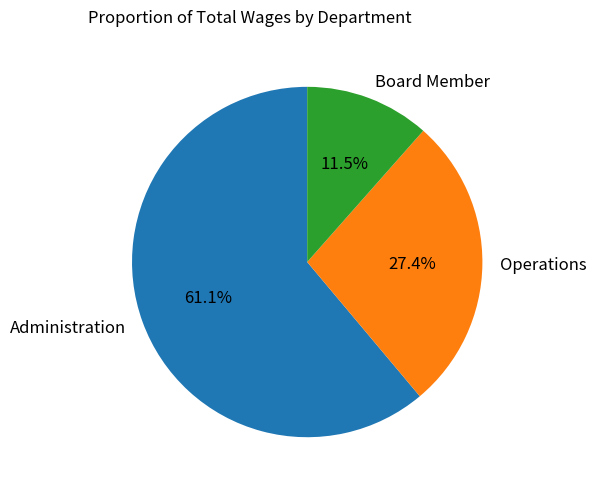

What is the total percentage of Administration and Board Member?

72.6%